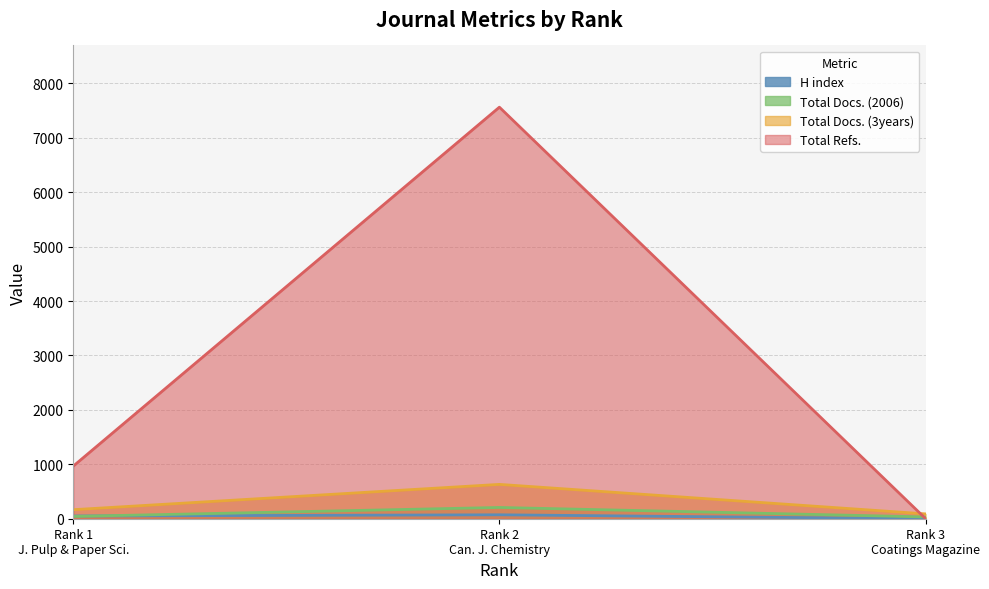

What is the average value of the Total Docs. (3years) series?

295